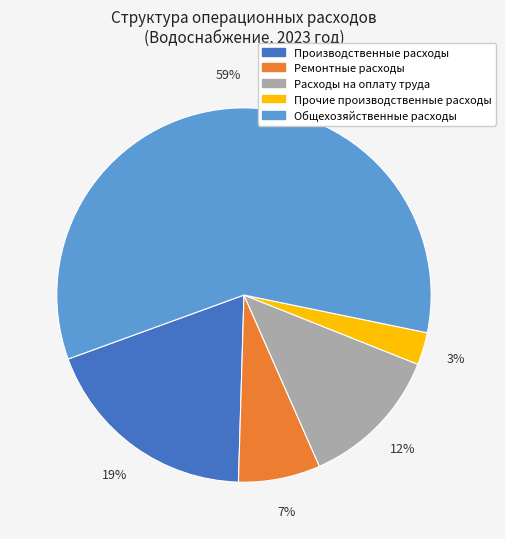

True or false: Ремонтные расходы accounts for 1% of the total.

False